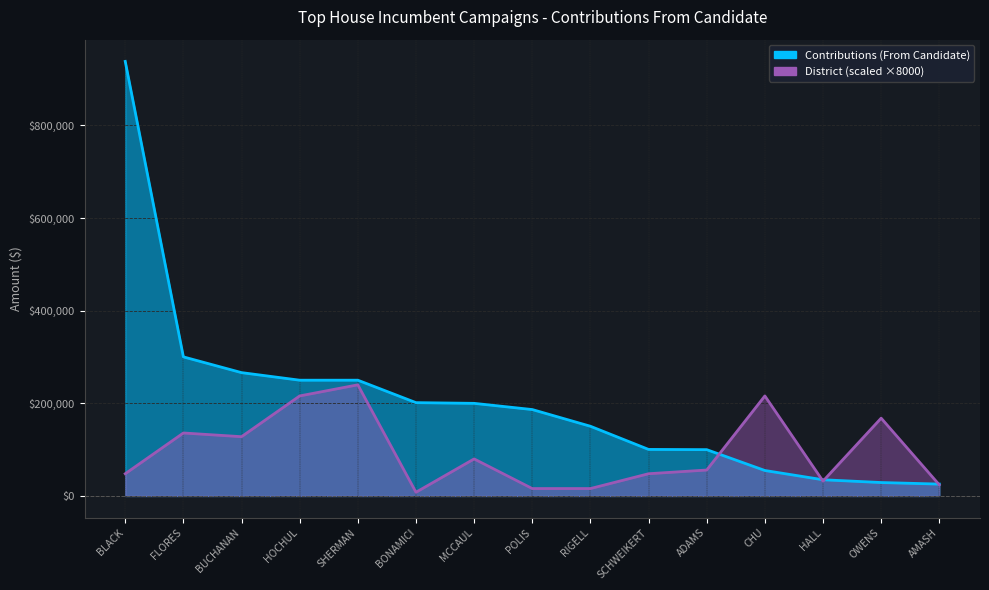

How many distinct data groups are displayed?

2